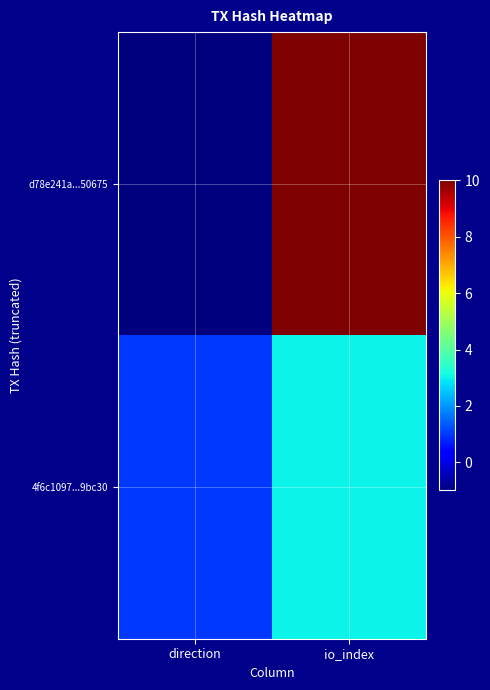

Rank the series by their maximum value, from lowest to highest.

4f6c1097...9bc30, d78e241a...50675